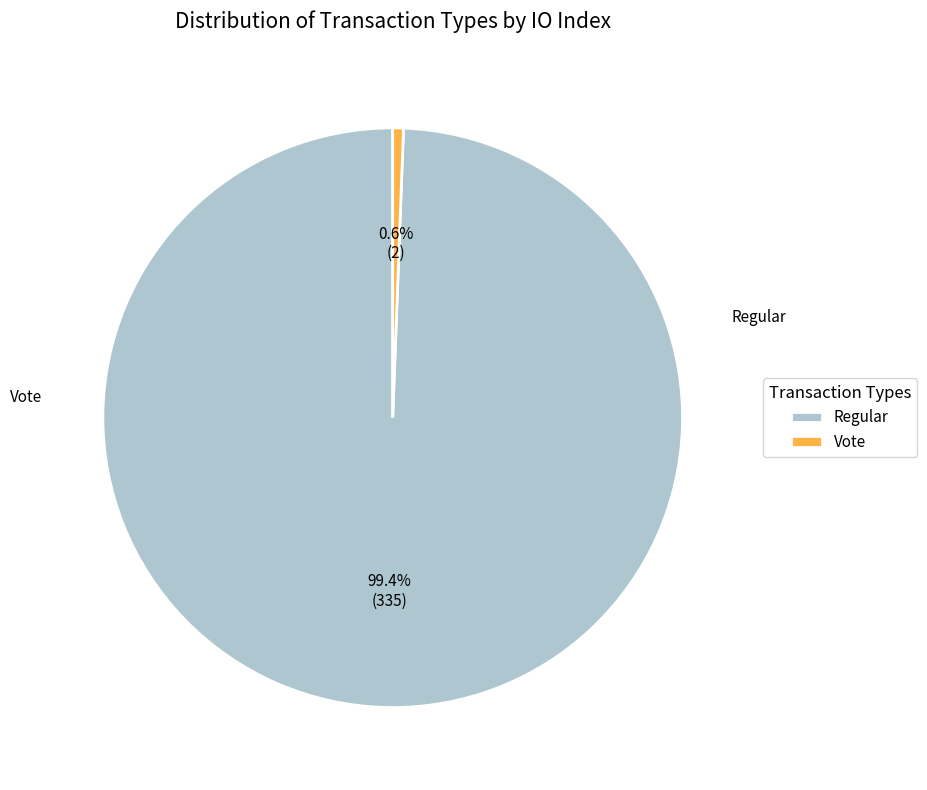

Which category accounts for the majority?

Regular